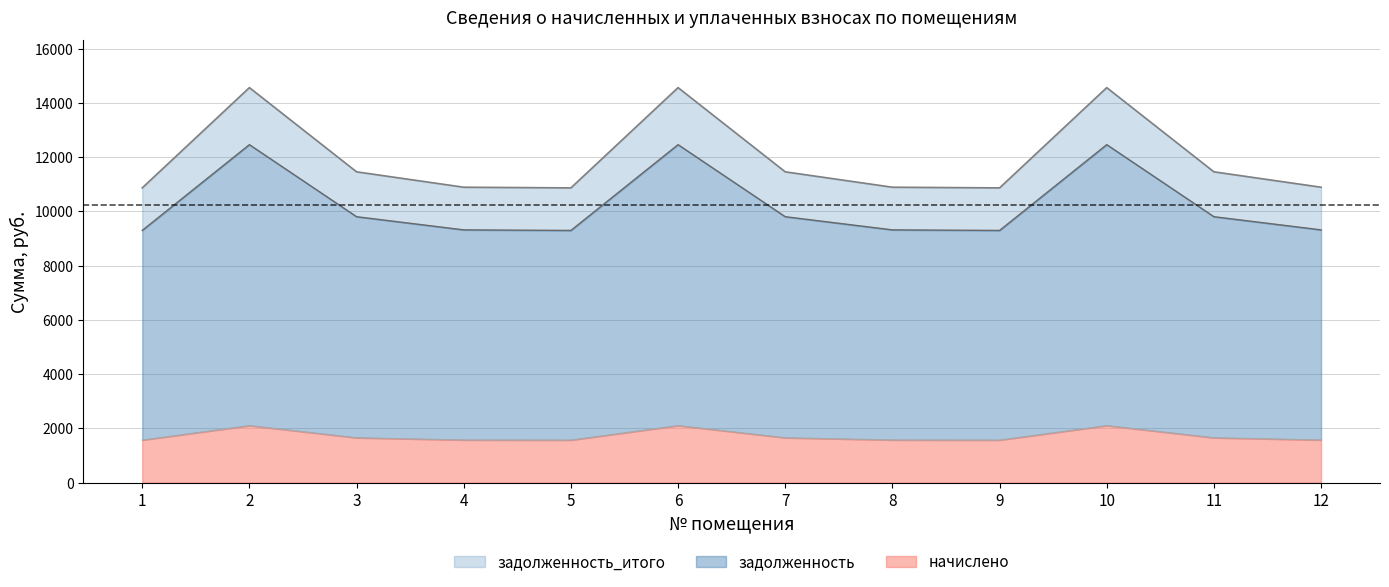

What is the sum of all начислено values?

20702.7